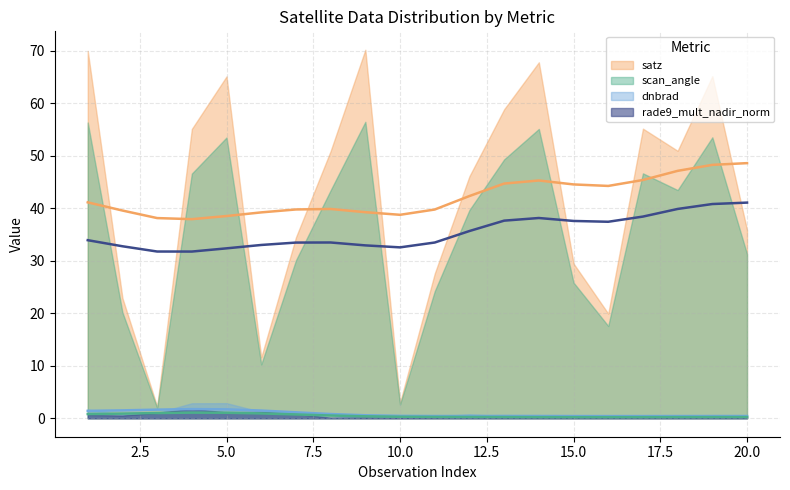

The dnbrad series shows 0.1 at 10. True or false?

True